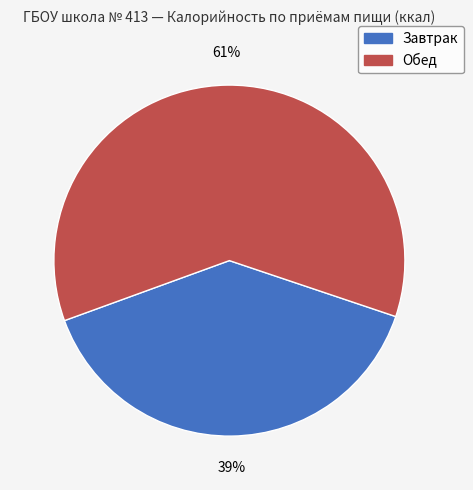

To the nearest percent, what portion does Обед represent?

61%